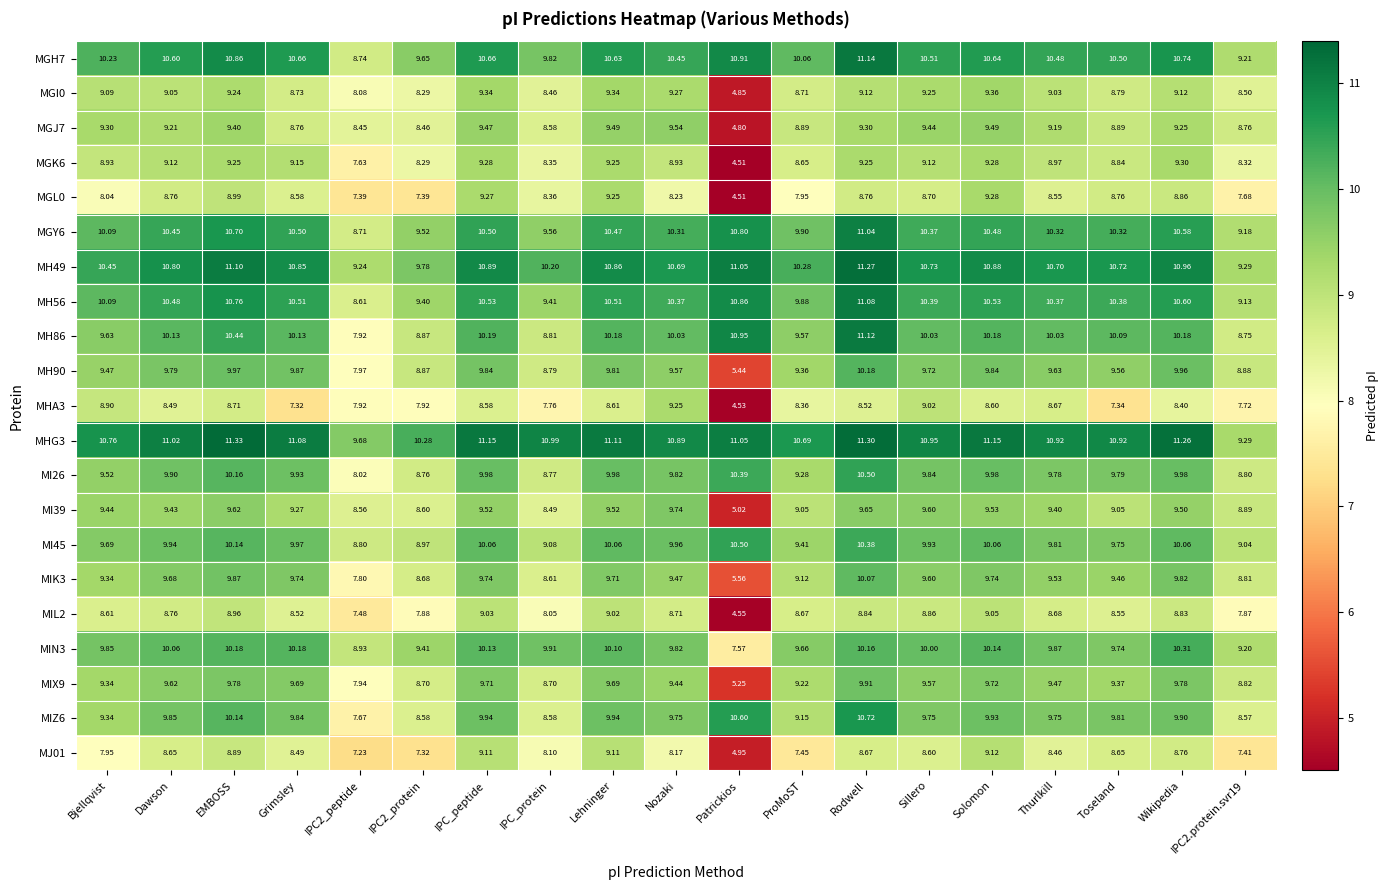

How many series are shown in this chart?

21